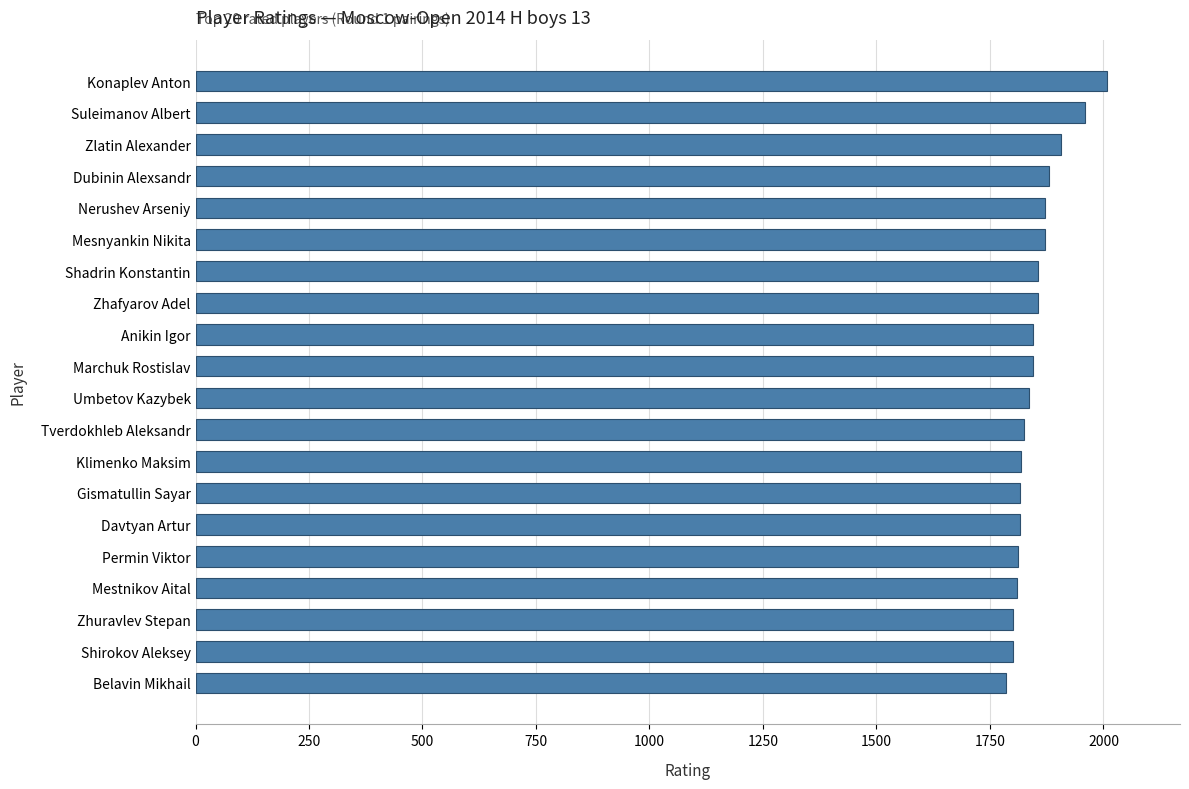

What is the label of the 3rd bar from the top?

Zlatin Alexander